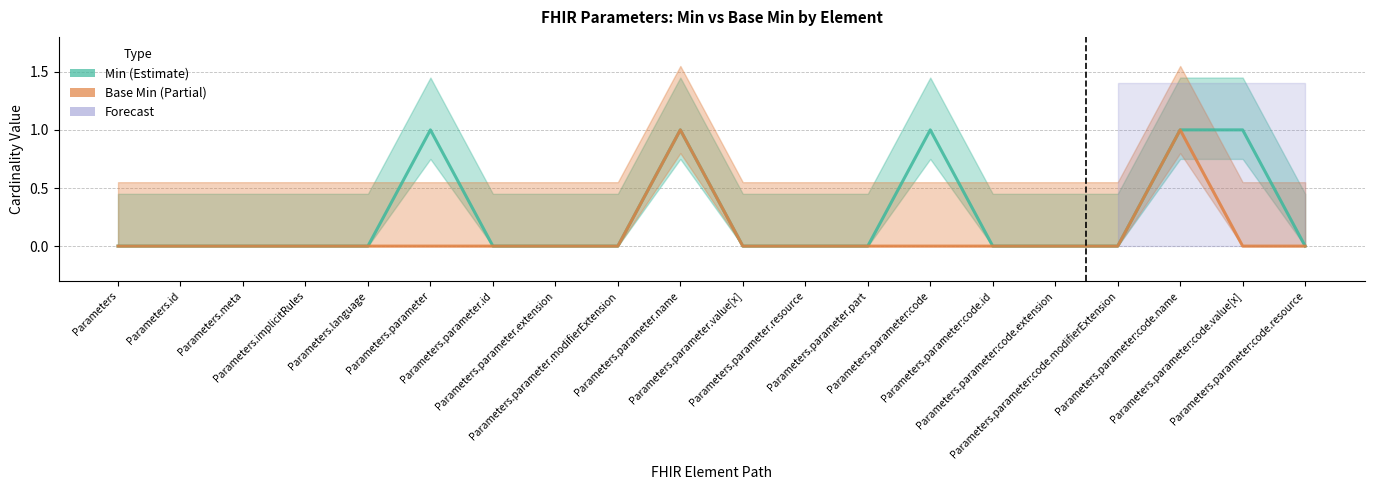

Is it true that Min equals 0 at Parameters.parameter.extension?

False